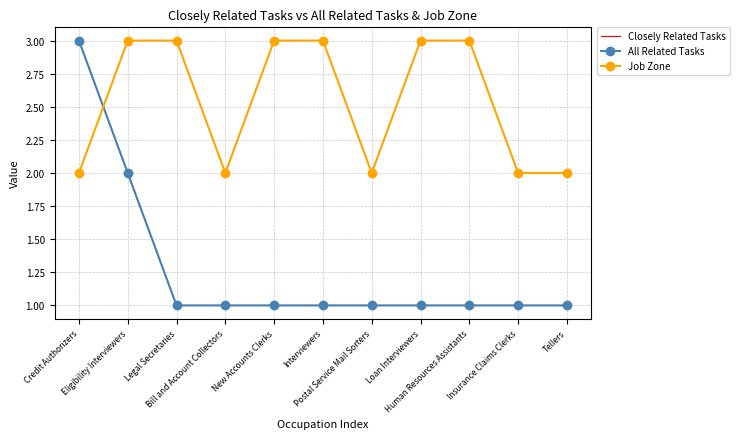

Is it true that All Related Tasks equals 1 at Bill and Account Collectors?

True